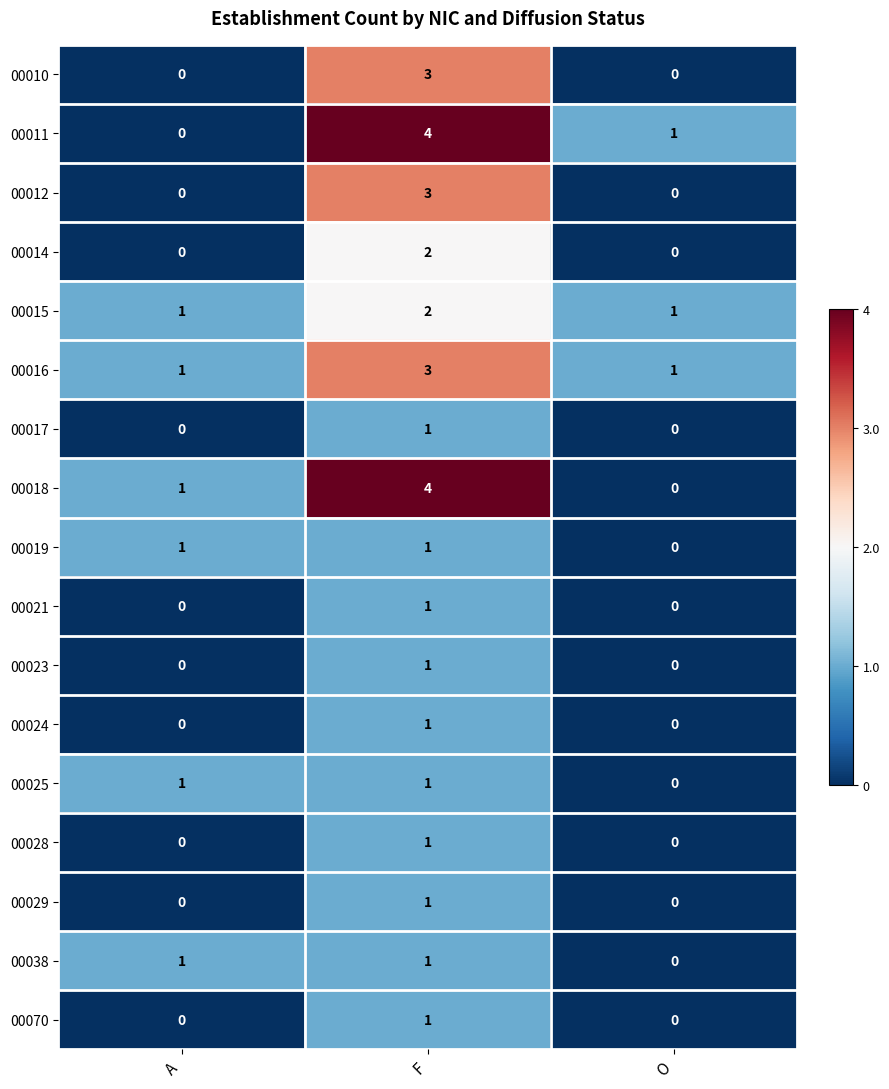

Is it true that 00038 equals -1 at O?

False